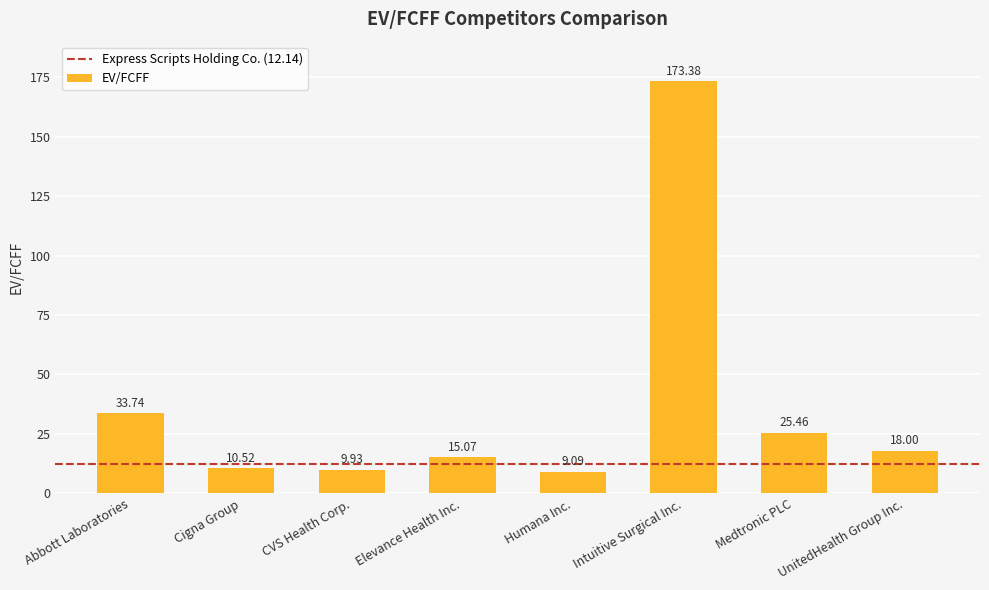

Rank the categories by value from highest to lowest.

Intuitive Surgical Inc., Abbott Laboratories, Medtronic PLC, UnitedHealth Group Inc., Elevance Health Inc., Cigna Group, CVS Health Corp., Humana Inc.